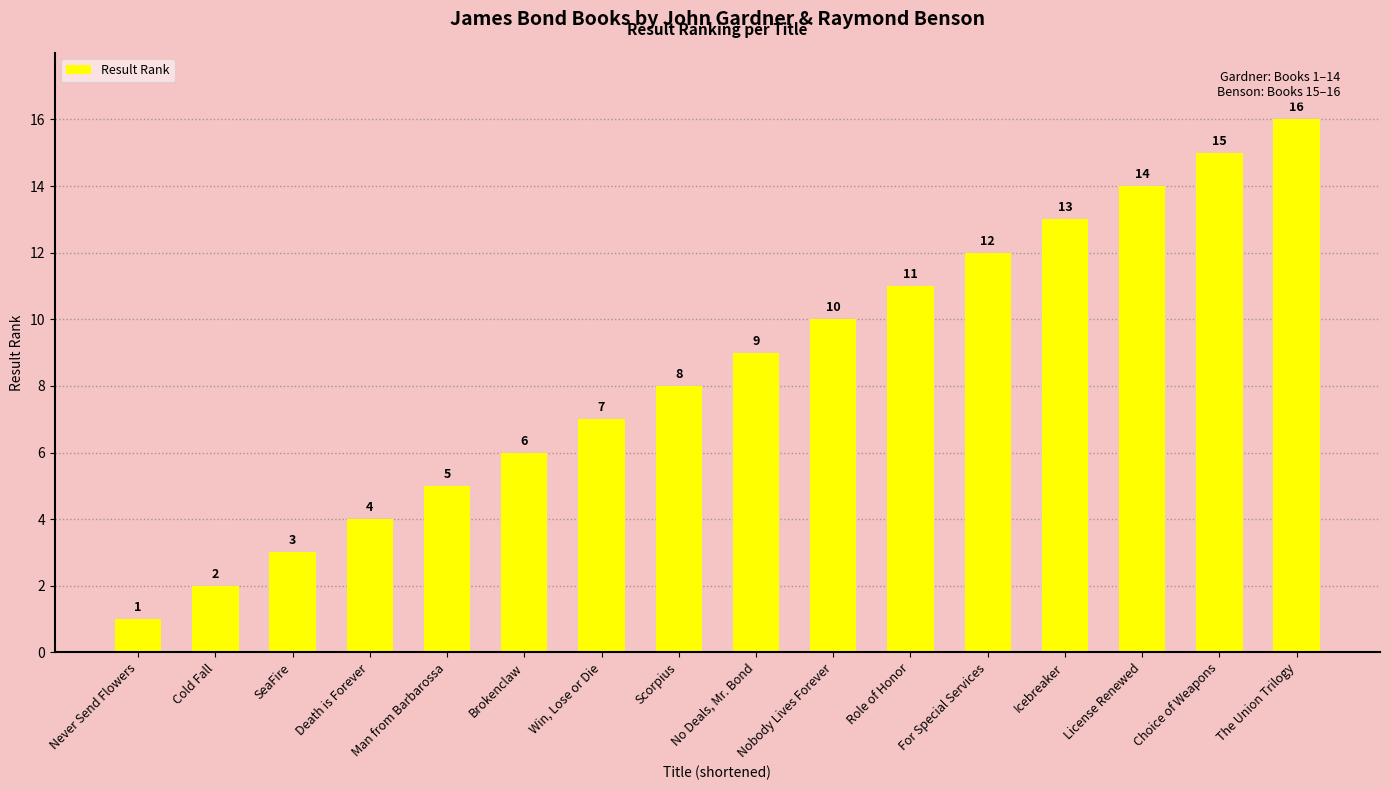

What is the difference between the maximum and minimum values?

15